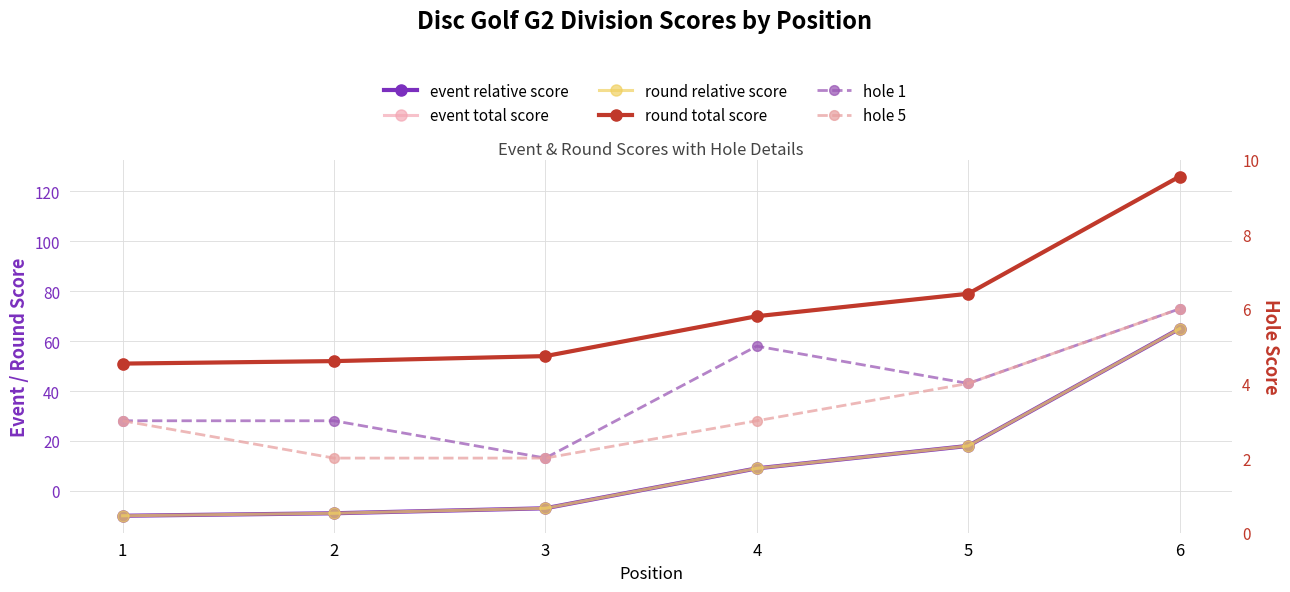

The round relative score series shows 101 at 6. True or false?

False